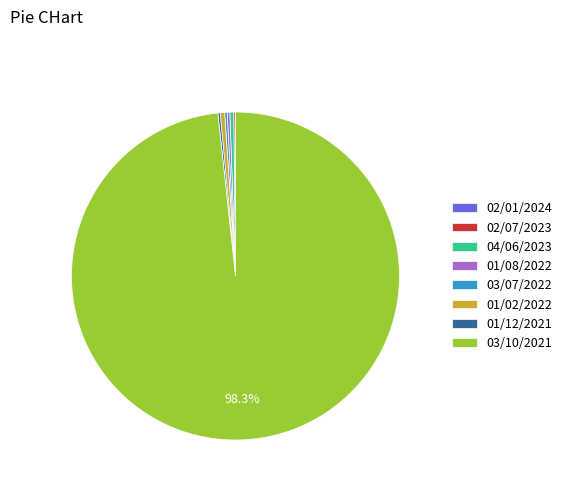

Which category has the biggest portion of the pie?

03/10/2021